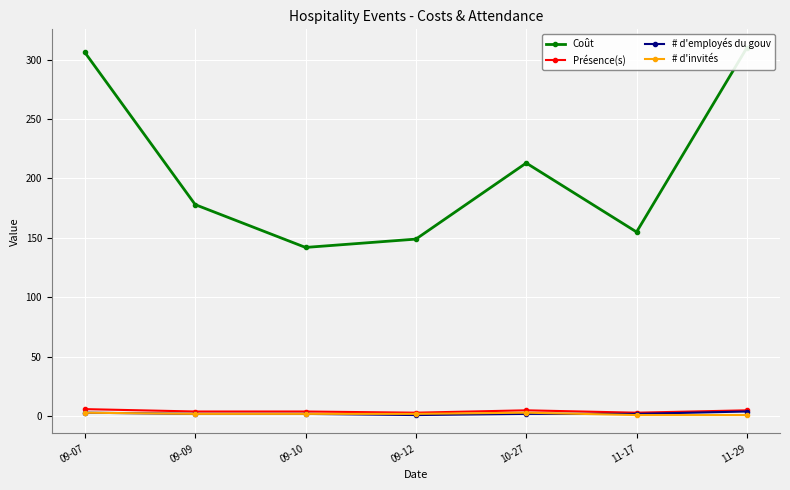

What is the label of the 5th point from the right?

09-10